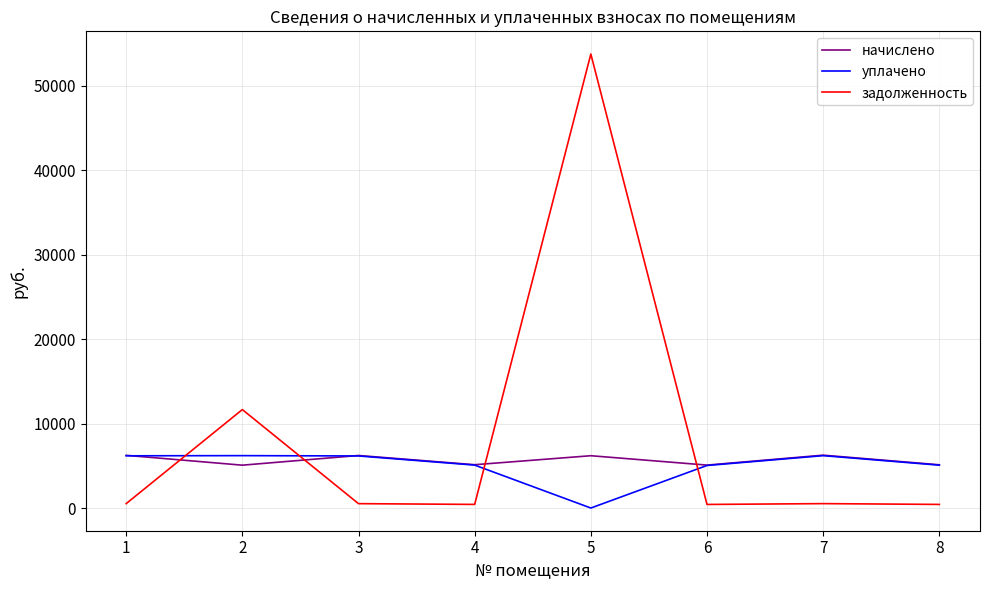

True or false: задолженность has a value of 427.1 at 4.

True